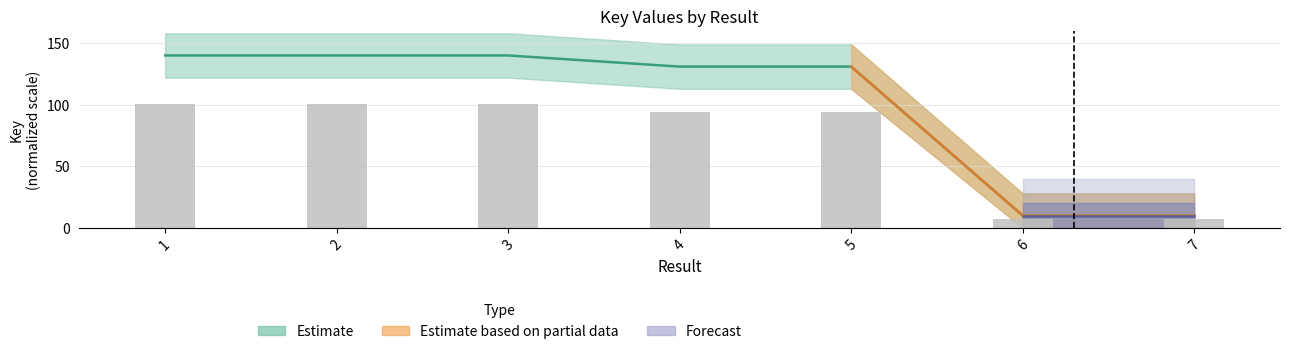

Are the bars horizontal?

No